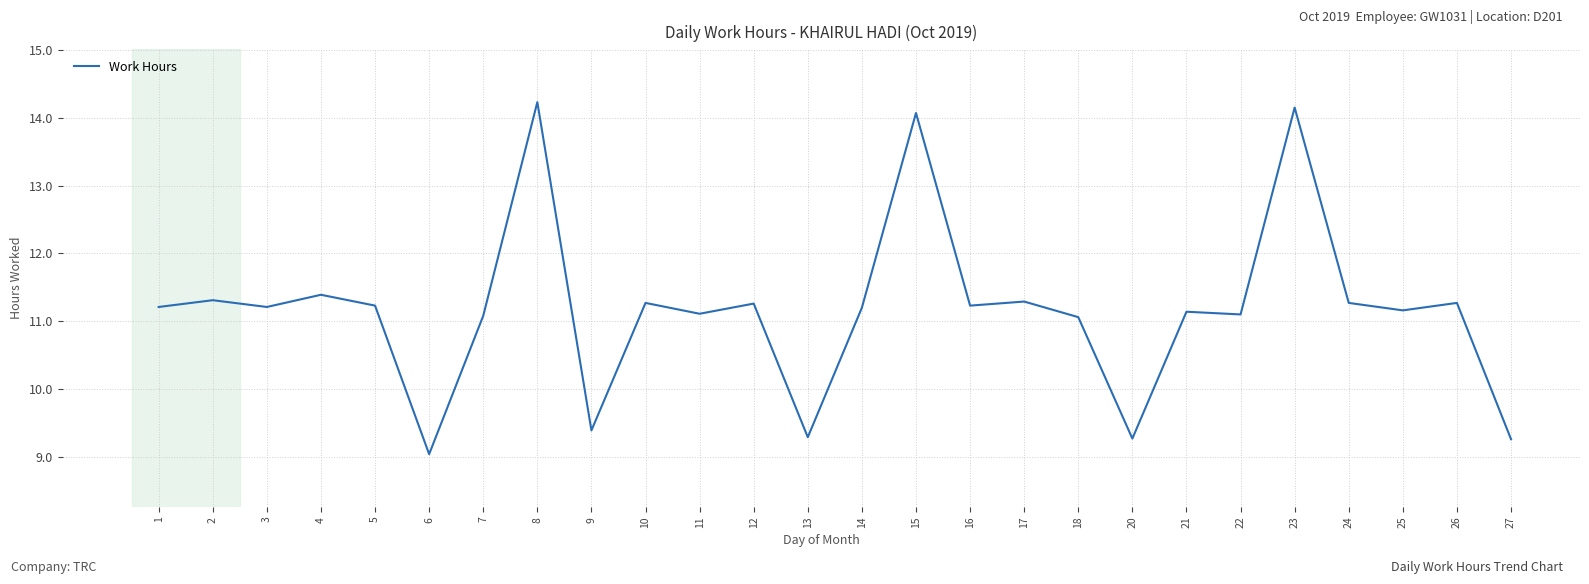

What is the change in value from 16 to 25?

-0.1